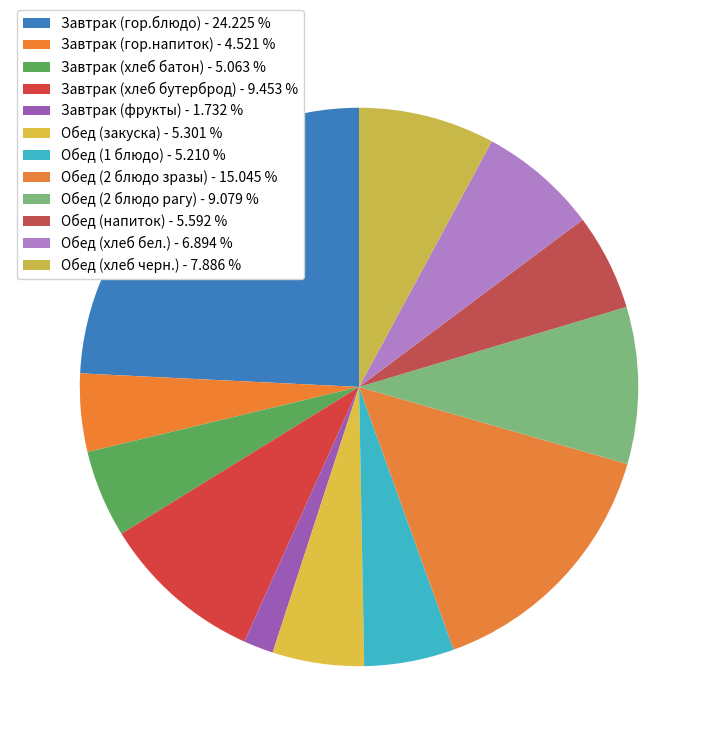

To the nearest percent, what is the difference between the largest and smallest slice percentages?

22%